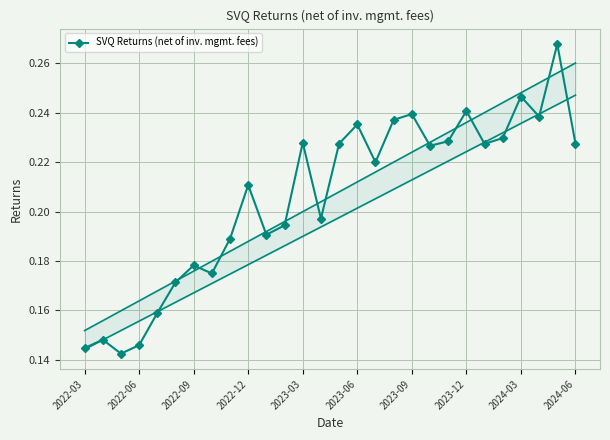

In SVQ Returns (net of inv. mgmt. fees), how many points are lower than both neighbors (excluding endpoints)?

8